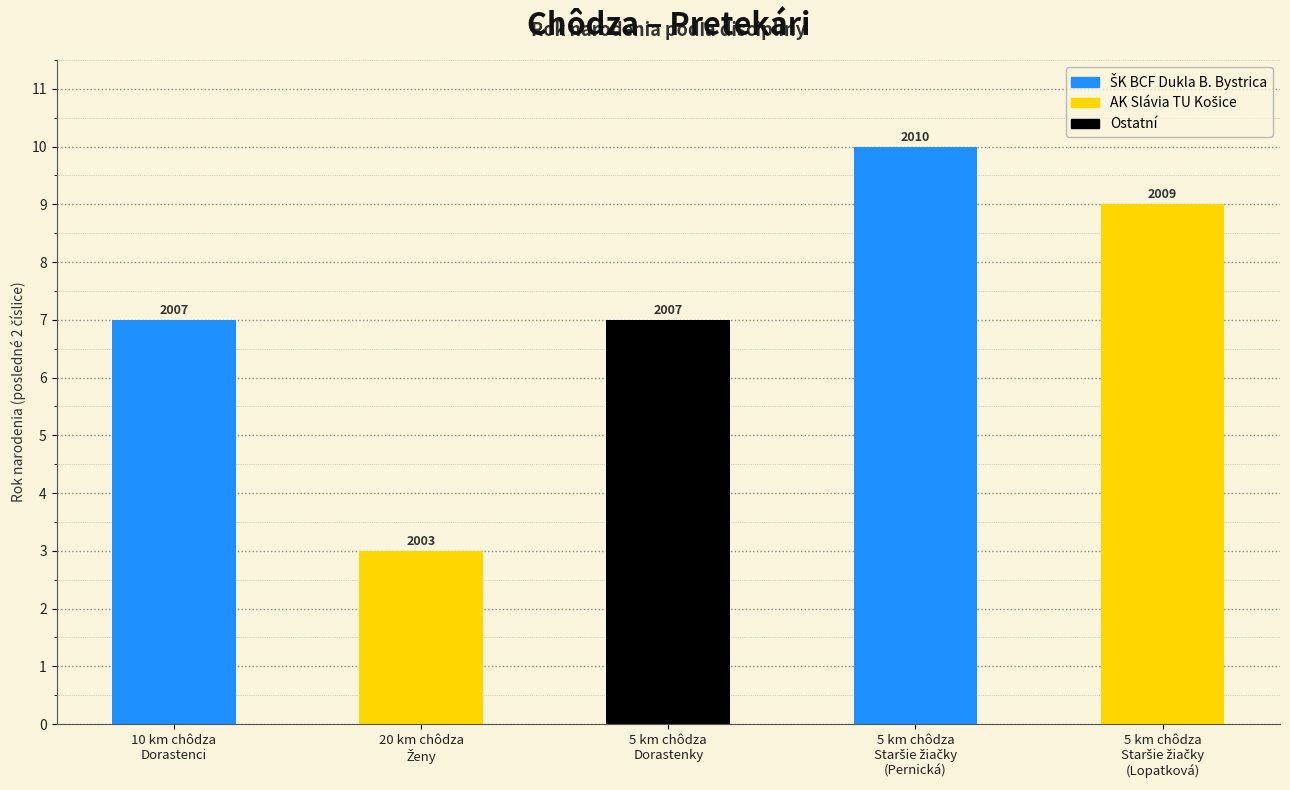

What is the sum of the values at 20 km chôdza
Ženy and 5 km chôdza
Dorastenky?

10